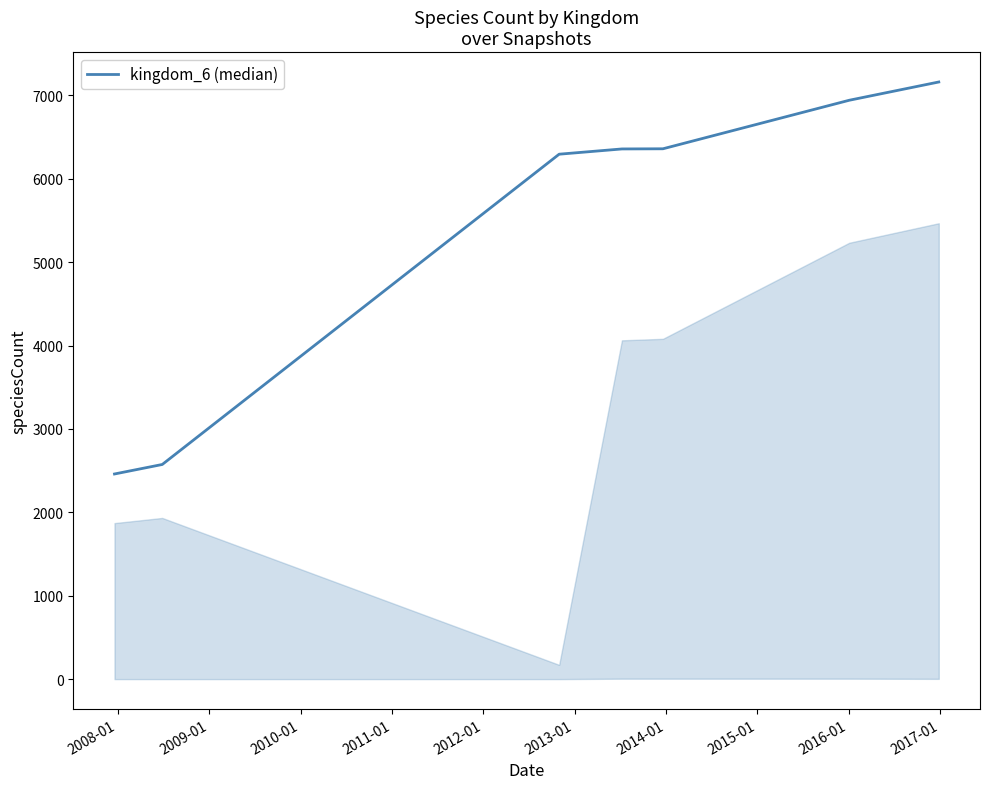

What is the difference between the maximum and minimum values?

4701